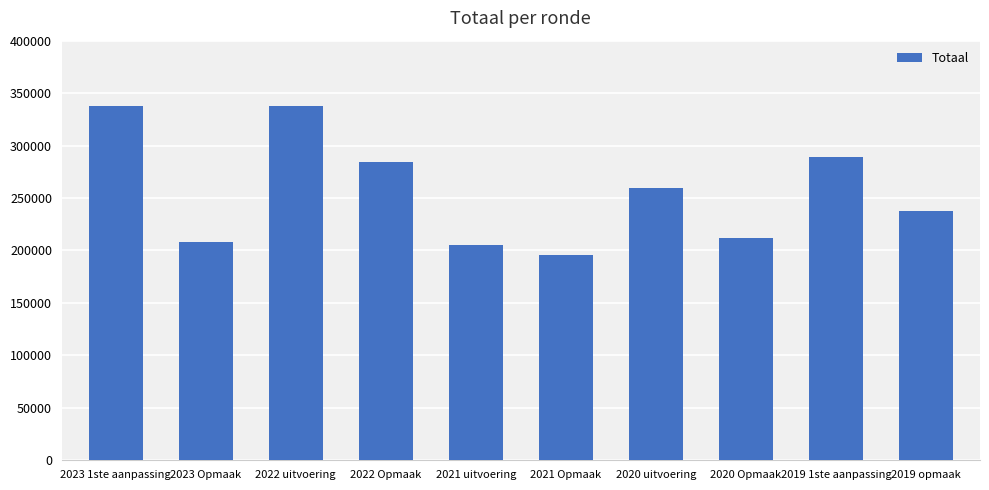

What is the minimum value shown in the chart?

195703